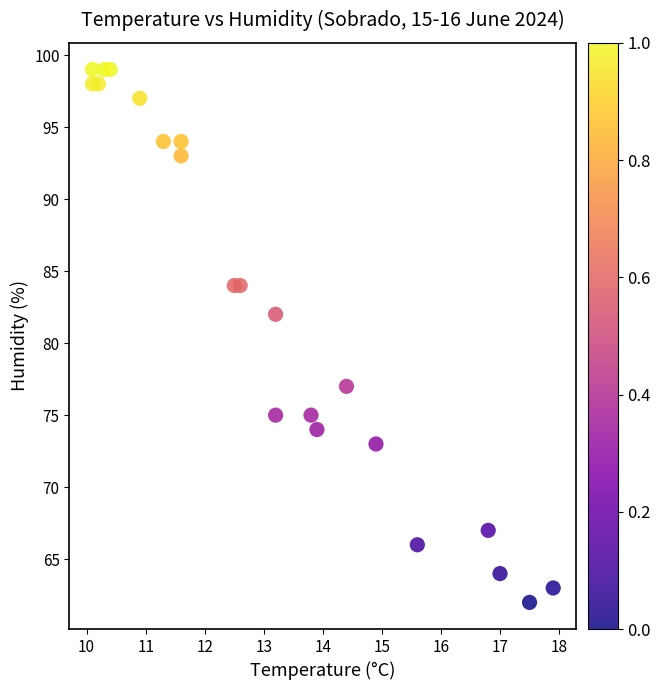

What Y value in the scatter plot is closest to 80?

82